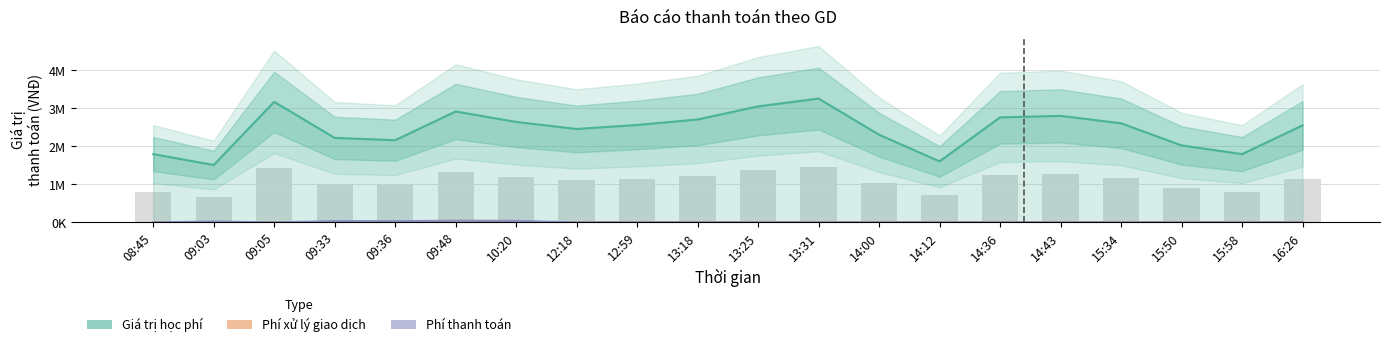

True or false: Phí xử lý giao dịch has a value of 3300 at 15:50.

True